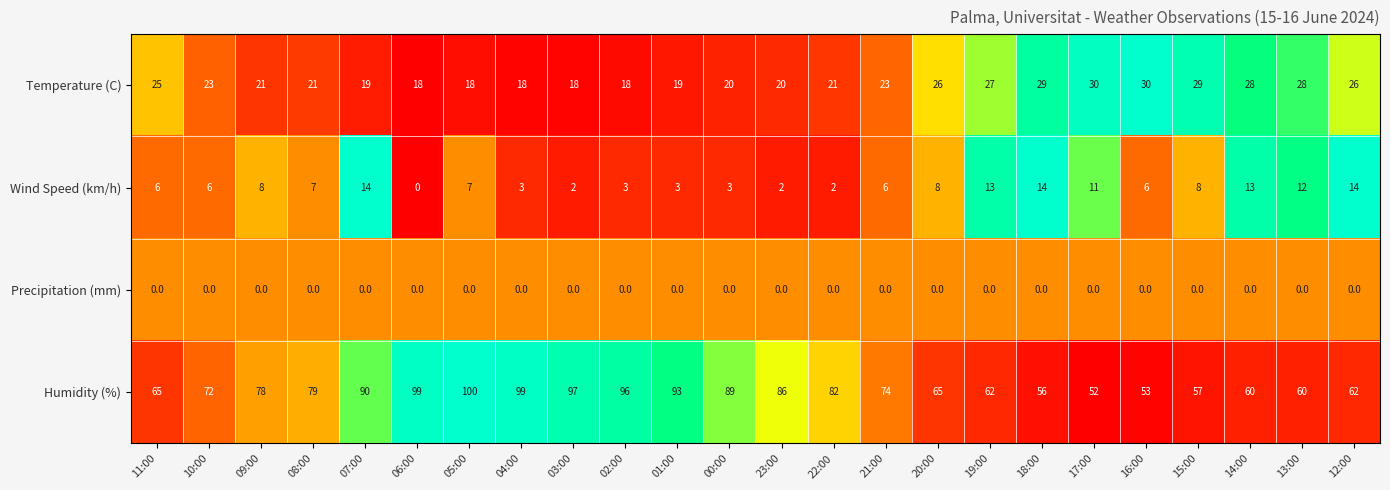

What is the maximum value for Temperature (C)?

30